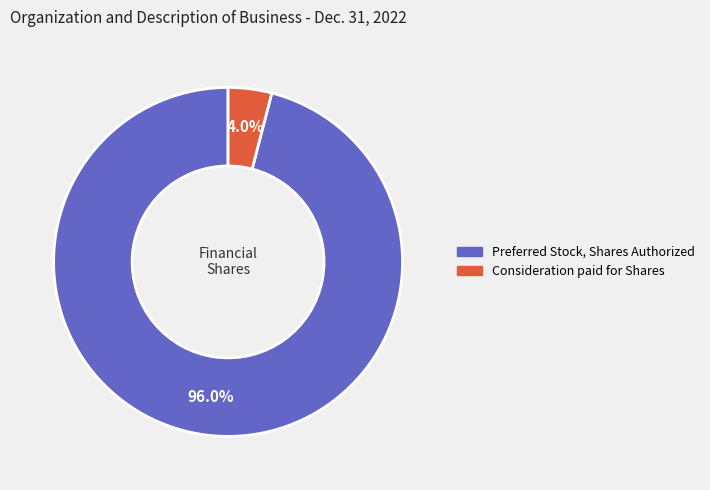

Rank the categories by value from lowest to highest.

Consideration paid for Shares, Preferred Stock, Shares Authorized